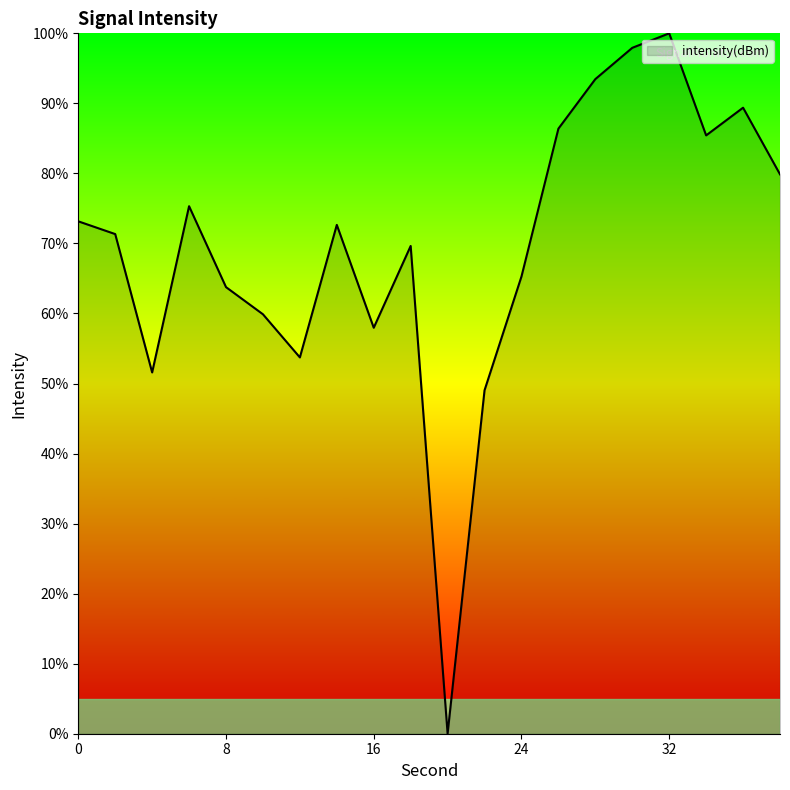

What is the difference between the maximum and minimum values?

100.0